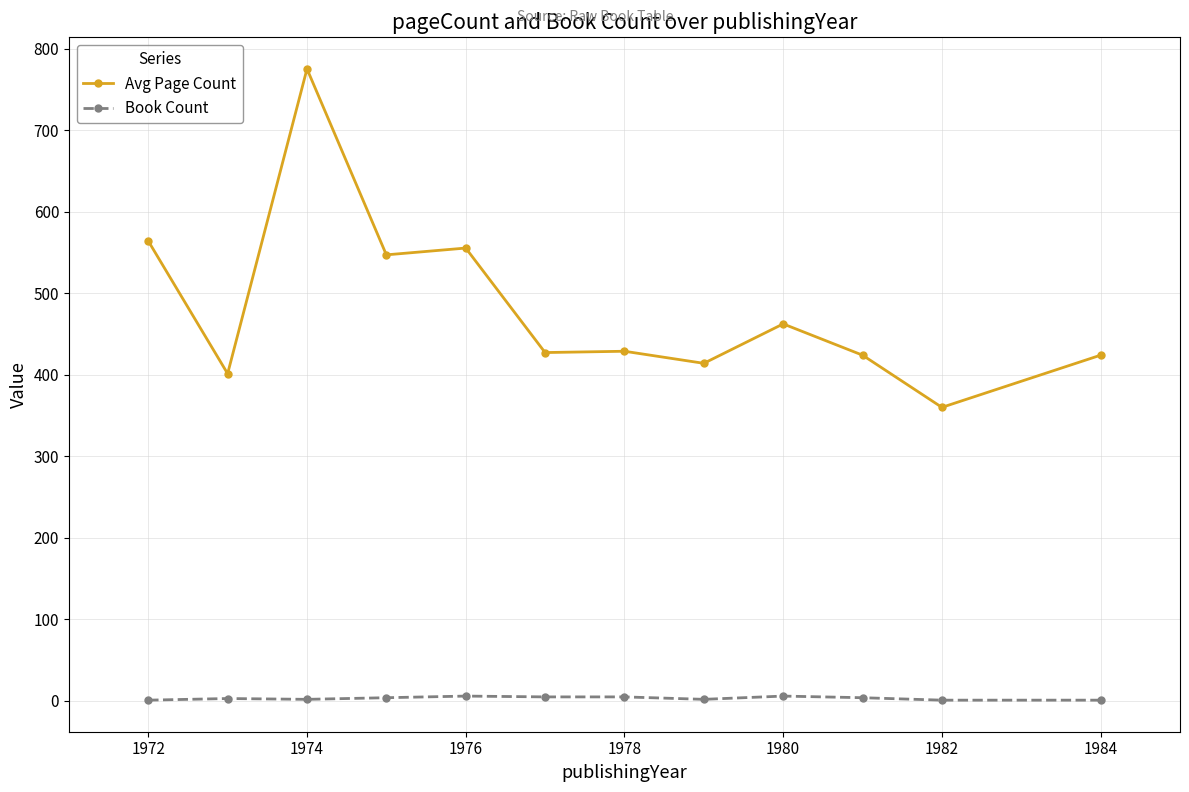

True or false: Book Count and Avg Page Count intersect in this chart.

False